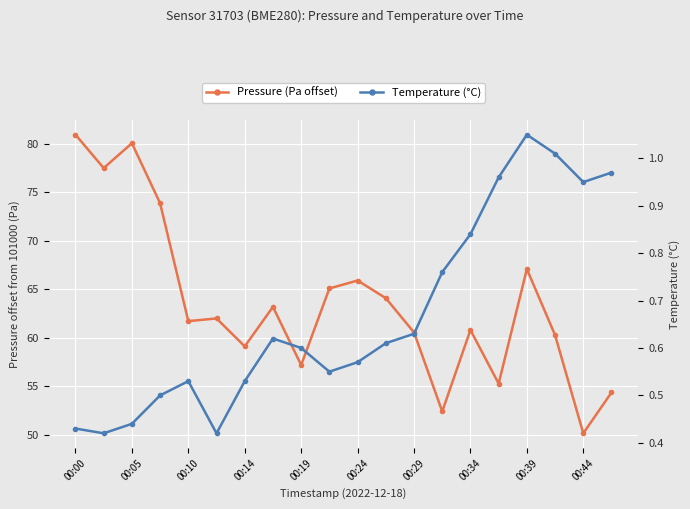

True or false: temperature and pressure cross at least once.

False